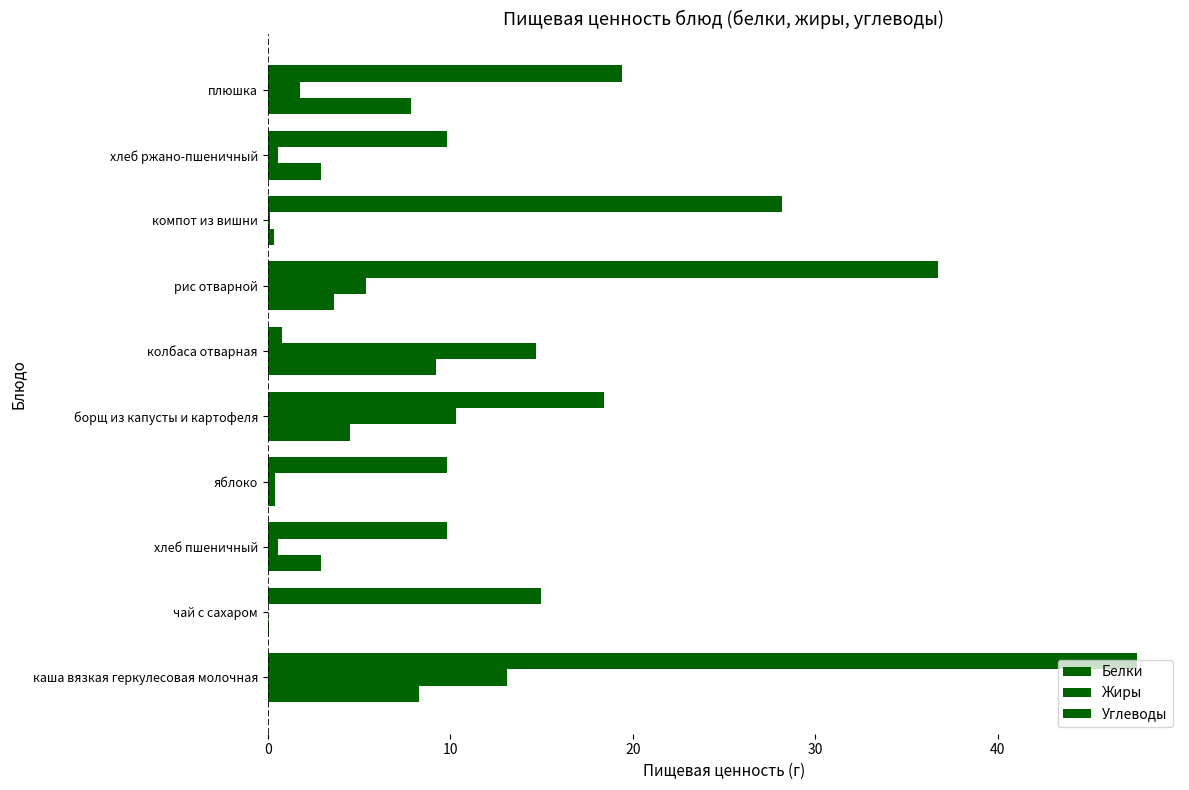

How many categories are shown in the chart?

10